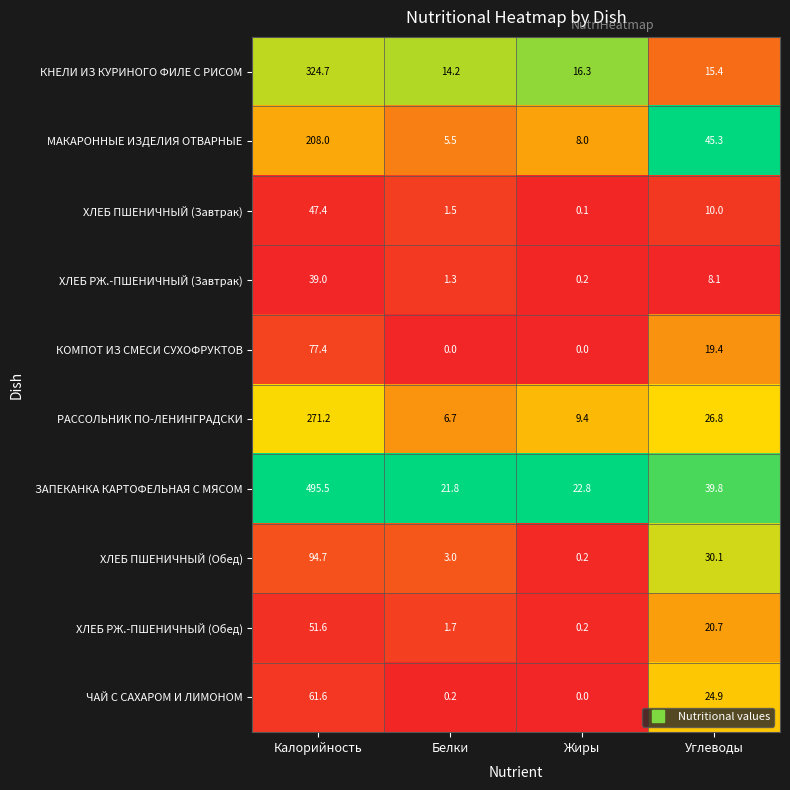

At which label does РАССОЛЬНИК ПО-ЛЕНИНГРАДСКИ reach its peak?

Калорийность